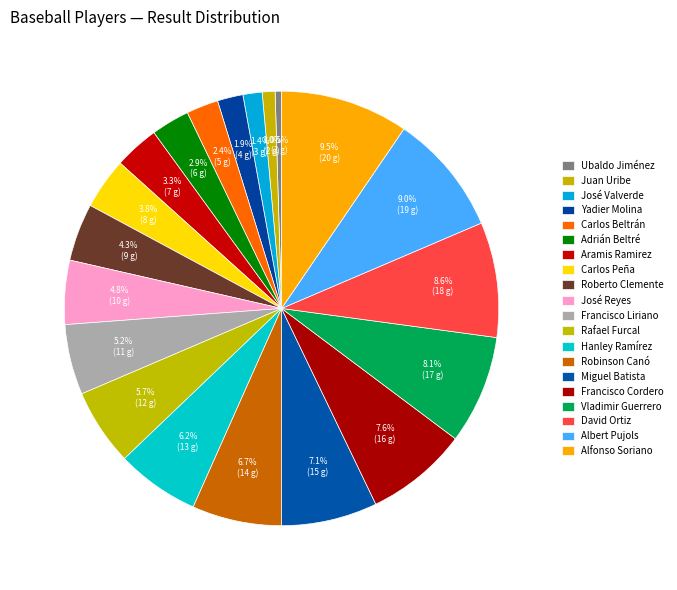

Count the number of slices in the pie.

20